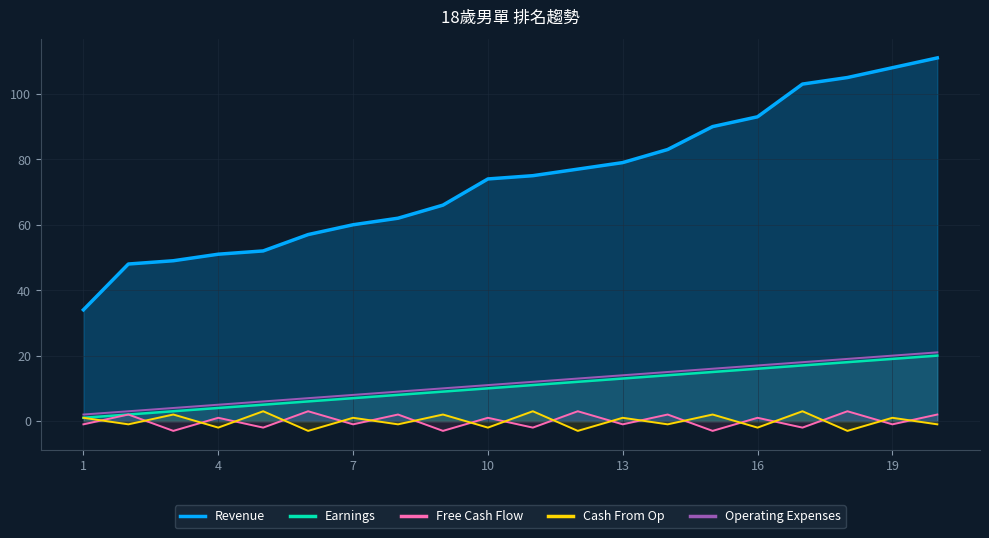

Is it true that Revenue equals 60 at 7?

True